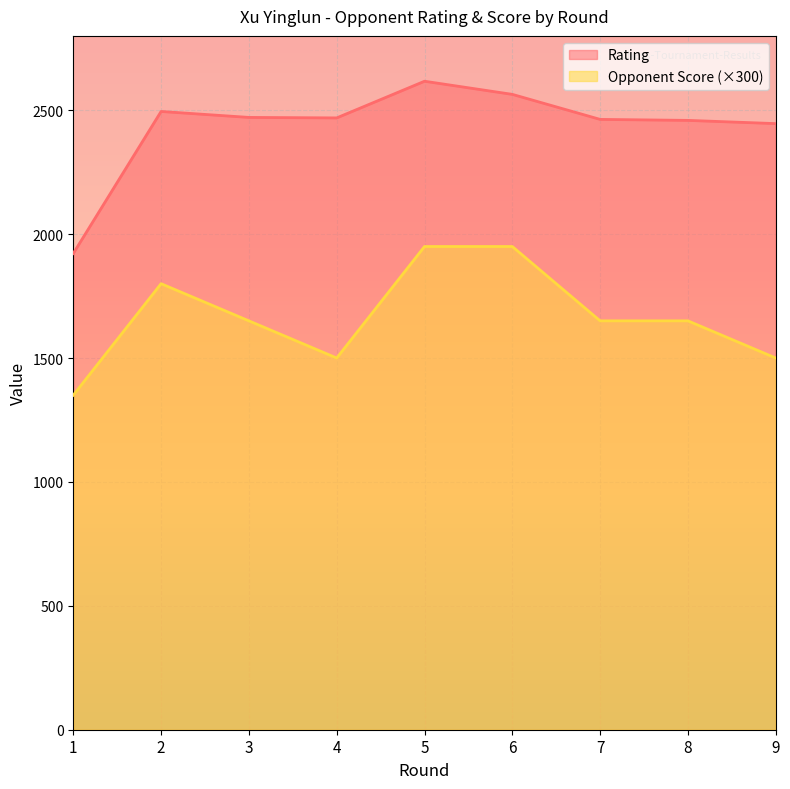

How many interior local valleys does the Opponent Score series have?

1